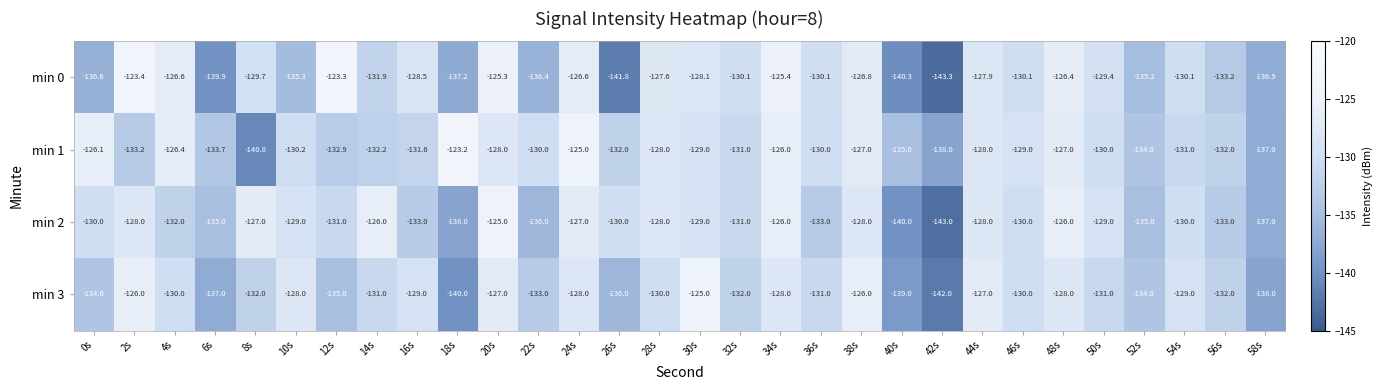

What is the sum of all min 0 values?

-3943.4